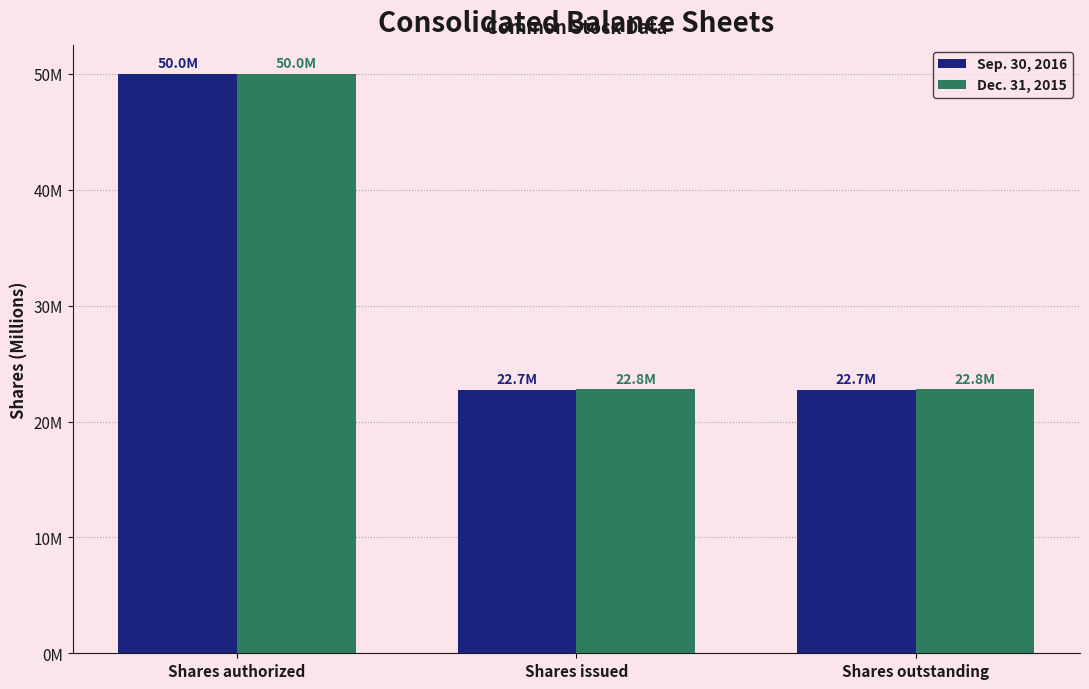

At how many categories does at least one series exceed 32?

1